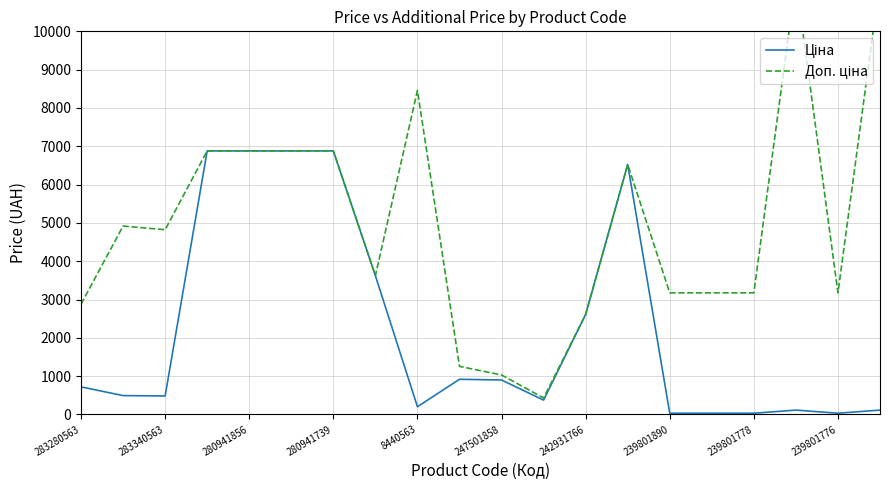

True or false: Ціна has more than 2 interior local peaks.

True